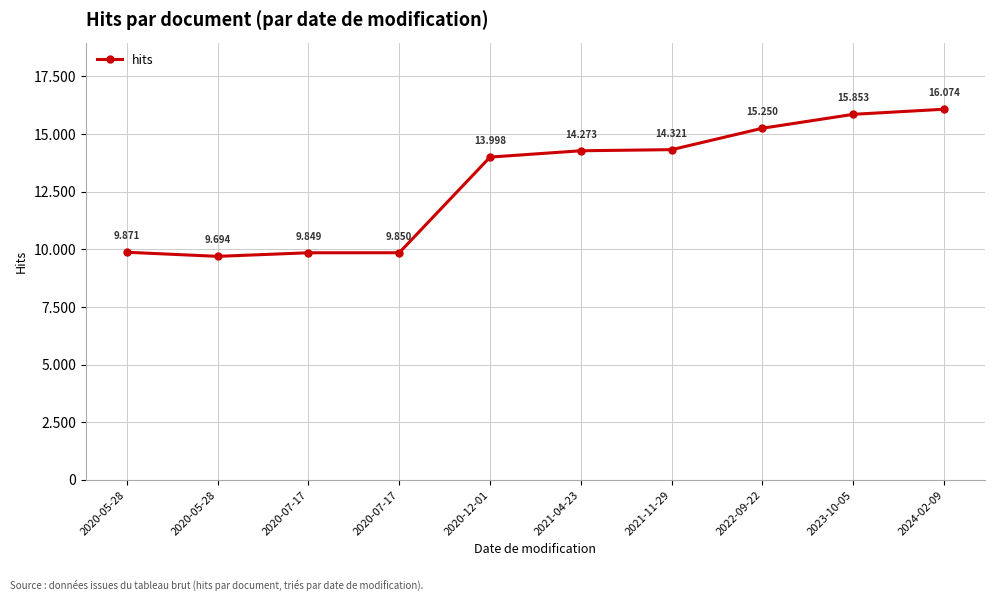

What is the sum of all values?

129033